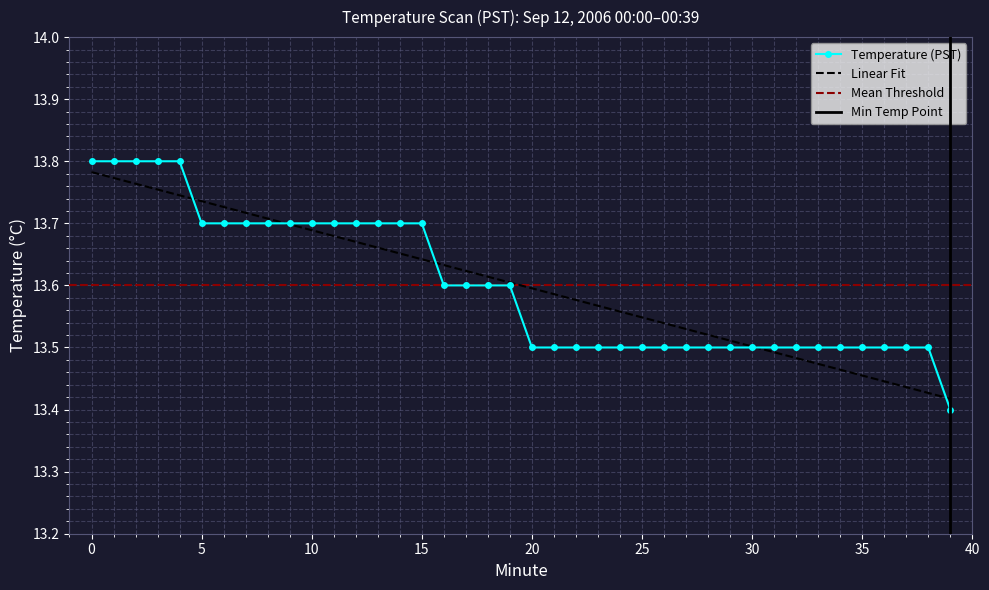

What is the ratio of the value at 14 to the value at 31?

1.0